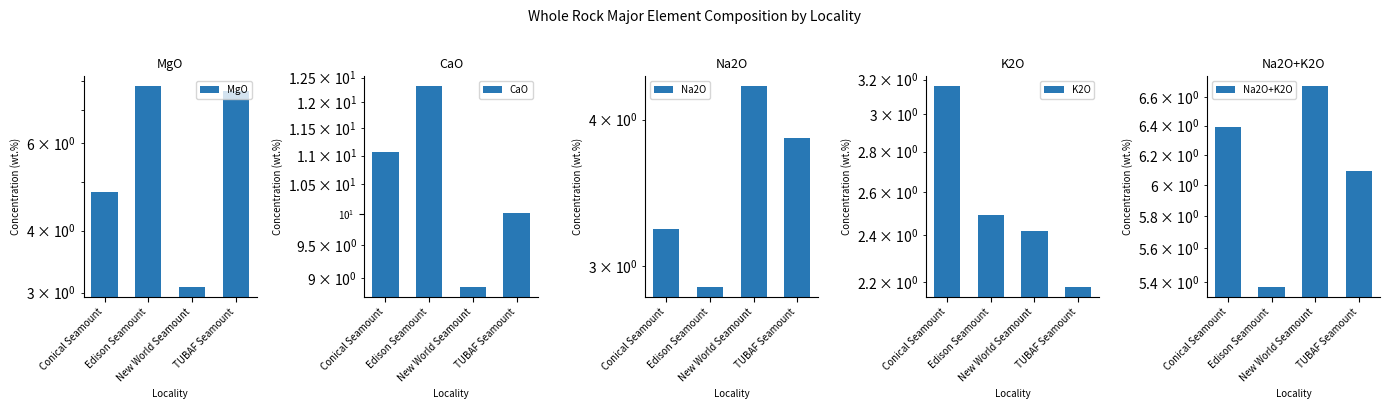

Where is K2O nearest to the value 2?

TUBAF Seamount